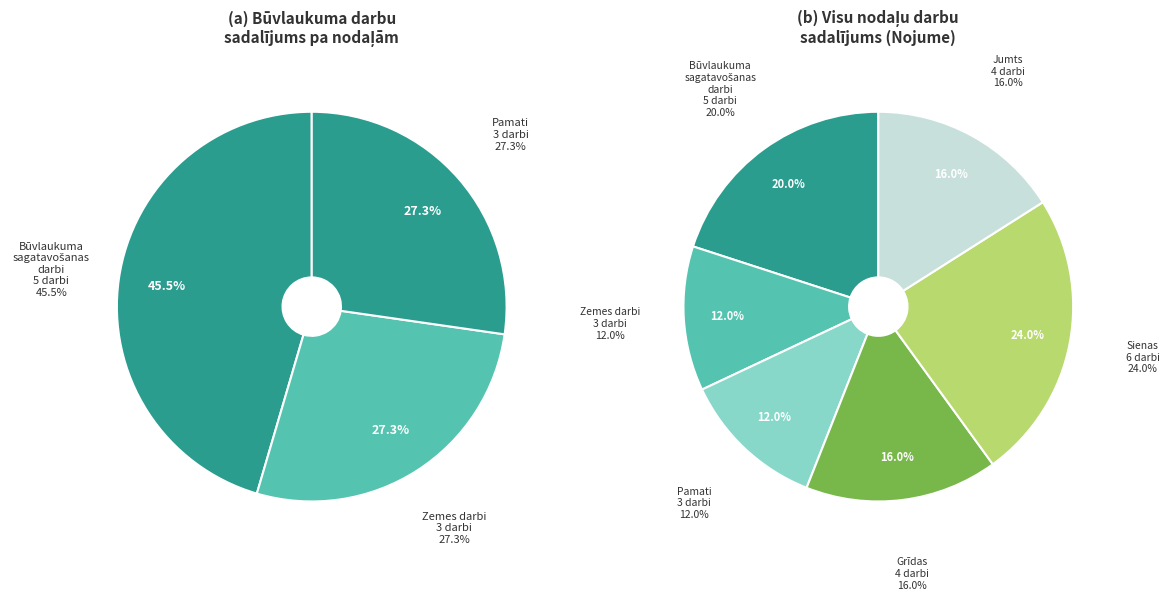

To the nearest percent, what is the combined percentage of Pamati and Būvlaukuma sagatavošanas darbi?

32%